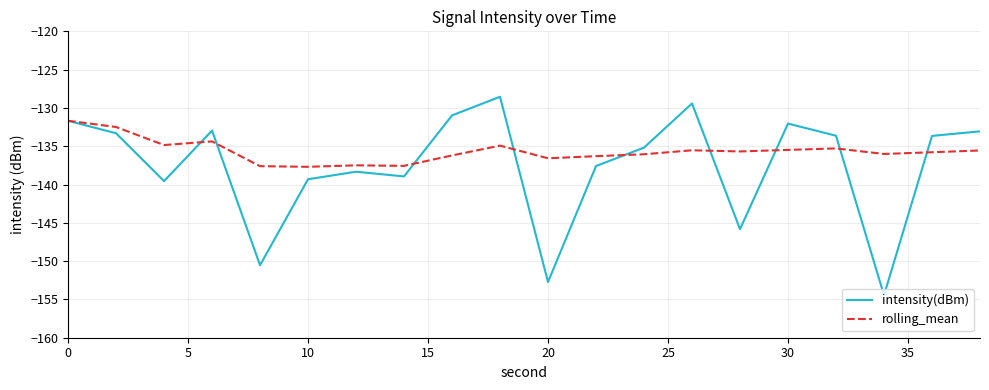

List the series in order of their peak value, highest first.

intensity(dBm), rolling_mean